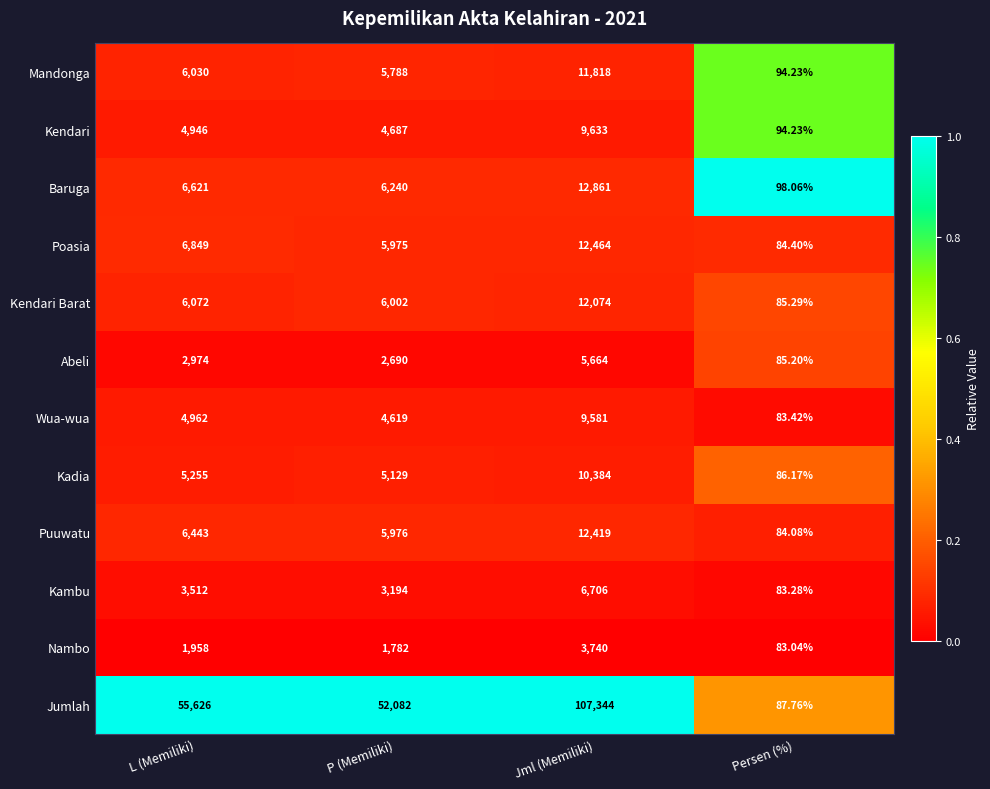

Which series has the largest total across all categories?

Jumlah